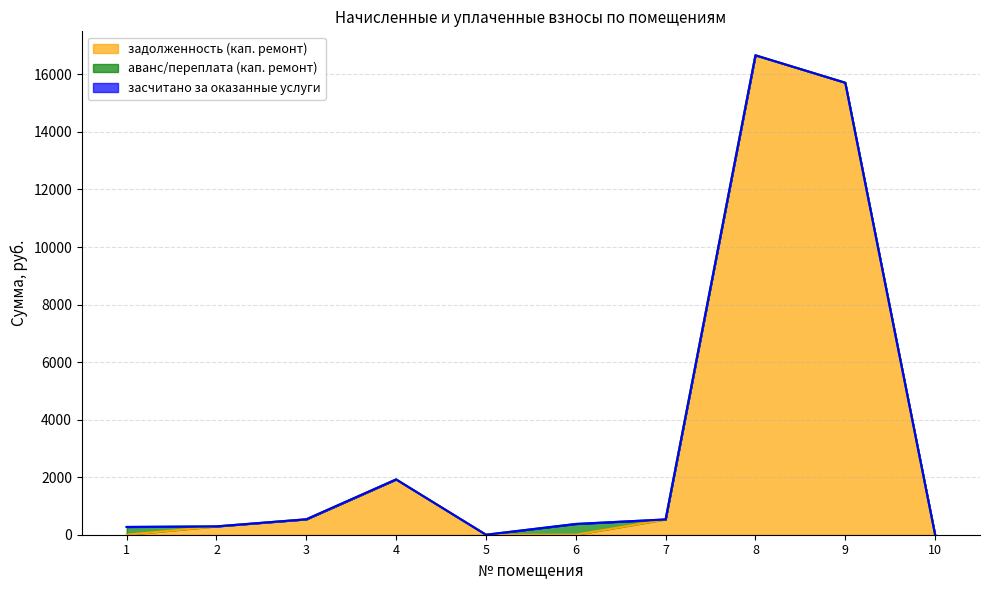

At which label does задолженность (кап. ремонт) first exceed 531?

3